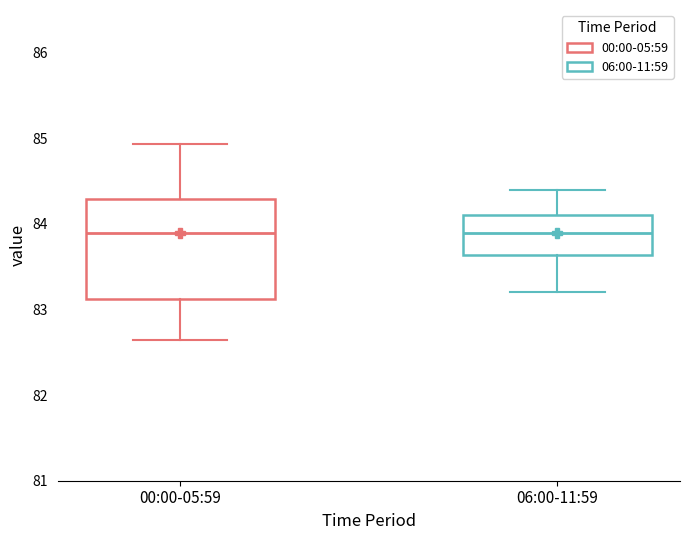

Comparing the boxes themselves (not the whiskers), which one is the tallest?

00:00-05:59